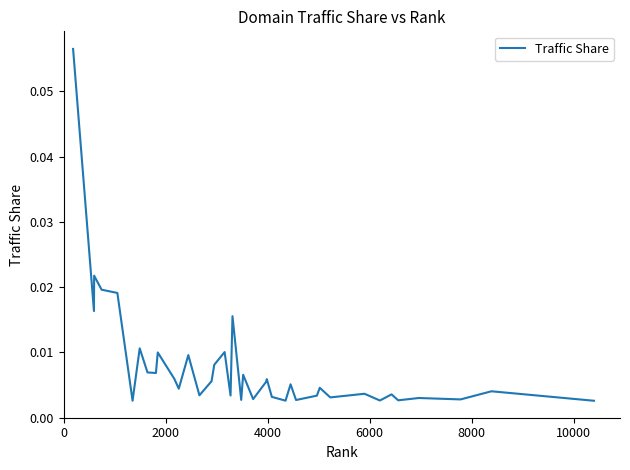

Does the chart display data point markers on the line(s)?

No